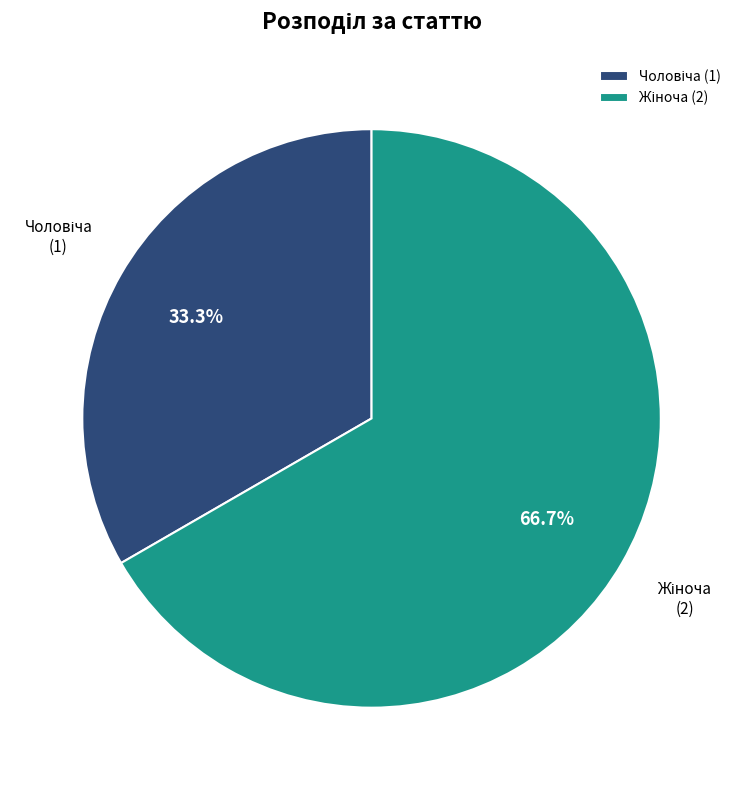

To the nearest percent, what is the average slice percentage?

50%